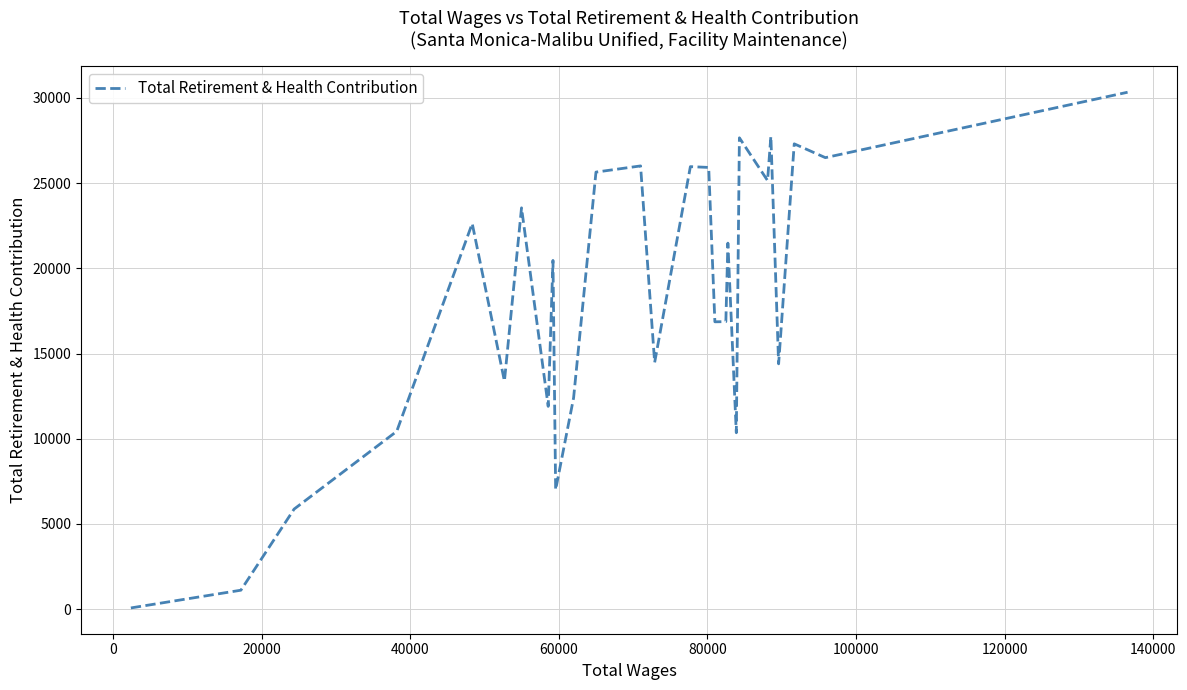

What is the greatest value displayed?

30327